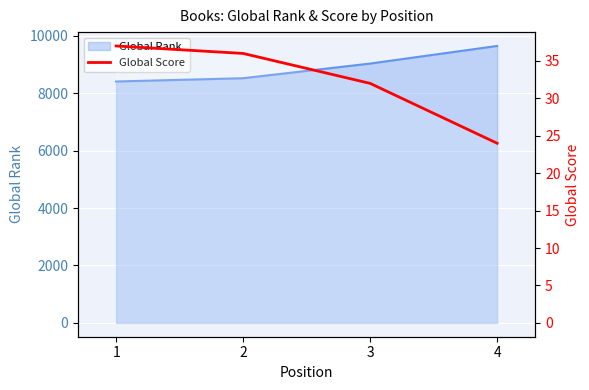

Is it true that the value at 4 is 24?

True